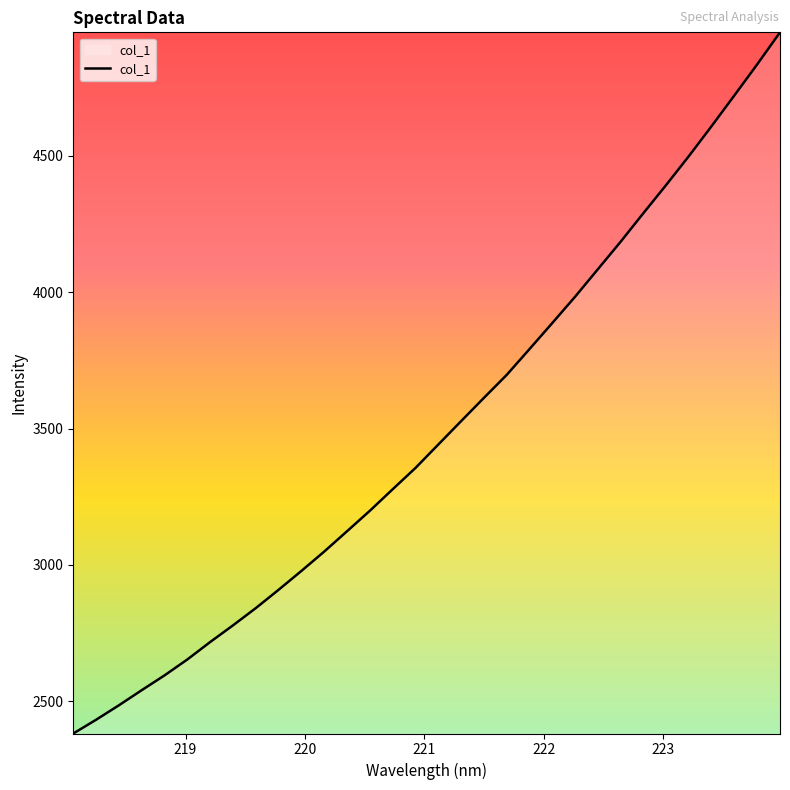

What is the minimum value shown in the chart?

2381.7